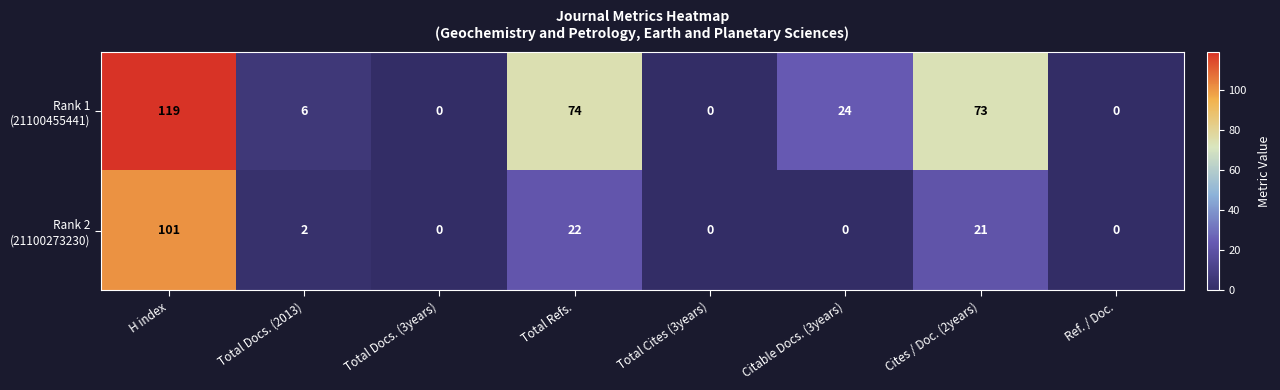

At how many categories does at least one series exceed 71?

3